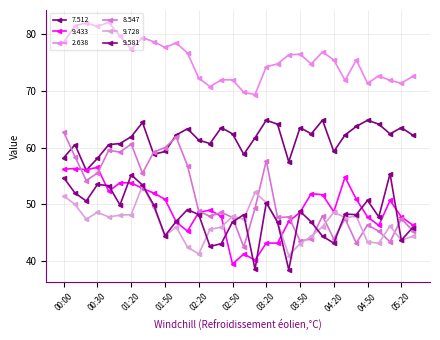

After their last crossing, which series has the higher values: 8.547 or 9.581?

9.581